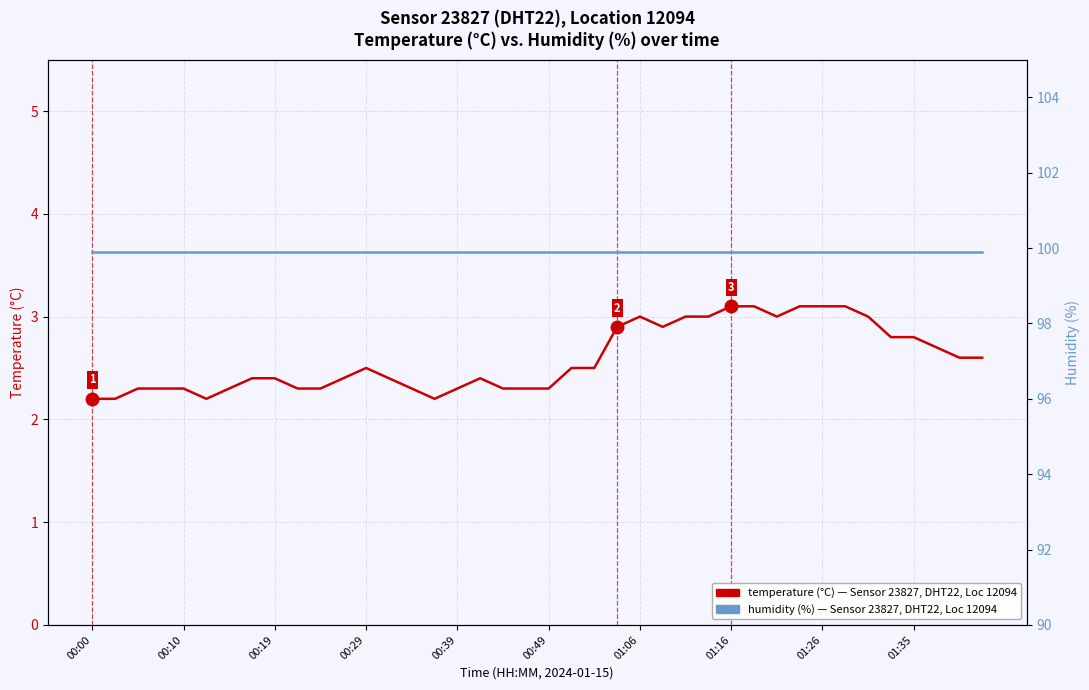

Reading left to right, transcribe all the data shown in this chart.

temperature (°C), Sensor 23827, DHT22, Location 12094: 2.2	2.2	2.3	2.3	2.3	2.2	2.3	2.4	2.4	2.3	2.3	2.4	2.5	2.4	2.3	2.2	2.3	2.4	2.3	2.3	2.3	2.5	2.5	2.9	3.0	2.9	3.0	3.0	3.1	3.1	3.0	3.1	3.1	3.1	3.0	2.8	2.8	2.7	2.6	2.6
humidity (%), Sensor 23827, DHT22, Location 12094: 99.9	99.9	99.9	99.9	99.9	99.9	99.9	99.9	99.9	99.9	99.9	99.9	99.9	99.9	99.9	99.9	99.9	99.9	99.9	99.9	99.9	99.9	99.9	99.9	99.9	99.9	99.9	99.9	99.9	99.9	99.9	99.9	99.9	99.9	99.9	99.9	99.9	99.9	99.9	99.9